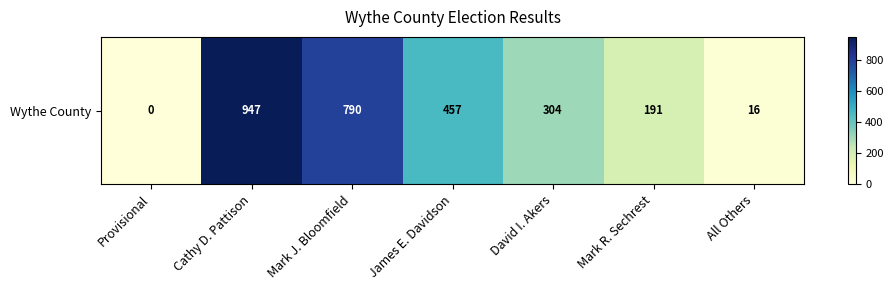

List the labels in order of value, smallest first.

Provisional, All Others, Mark R. Sechrest, David I. Akers, James E. Davidson, Mark J. Bloomfield, Cathy D. Pattison